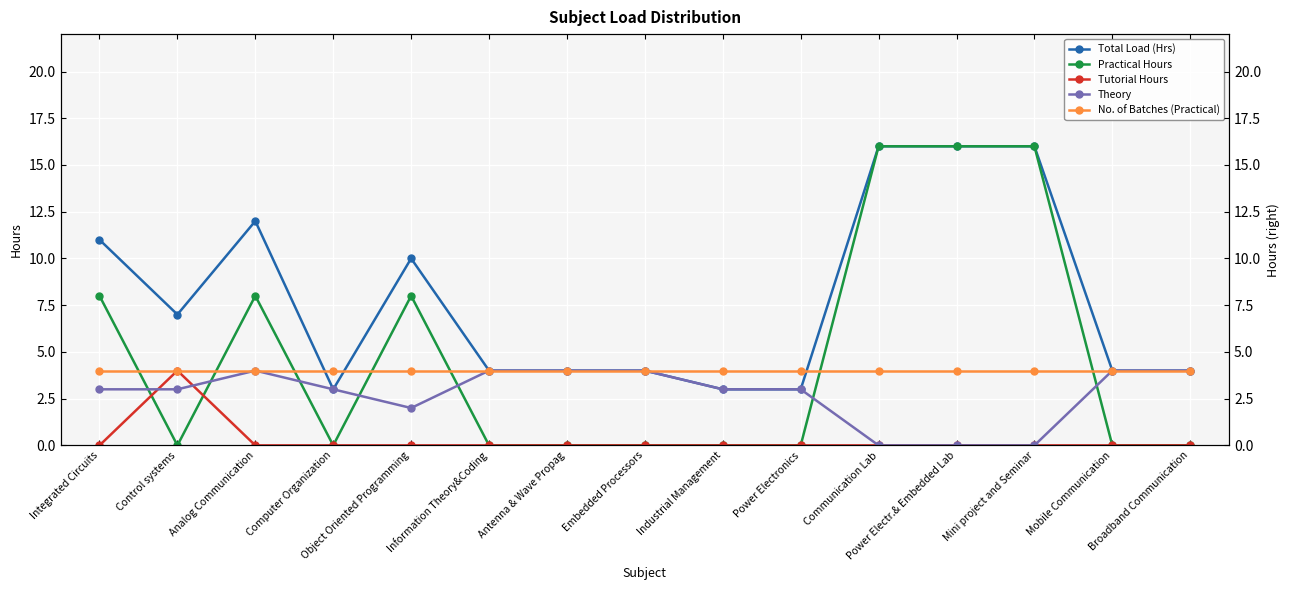

True or false: Practical Hours and Total Load (Hrs) intersect in this chart.

False